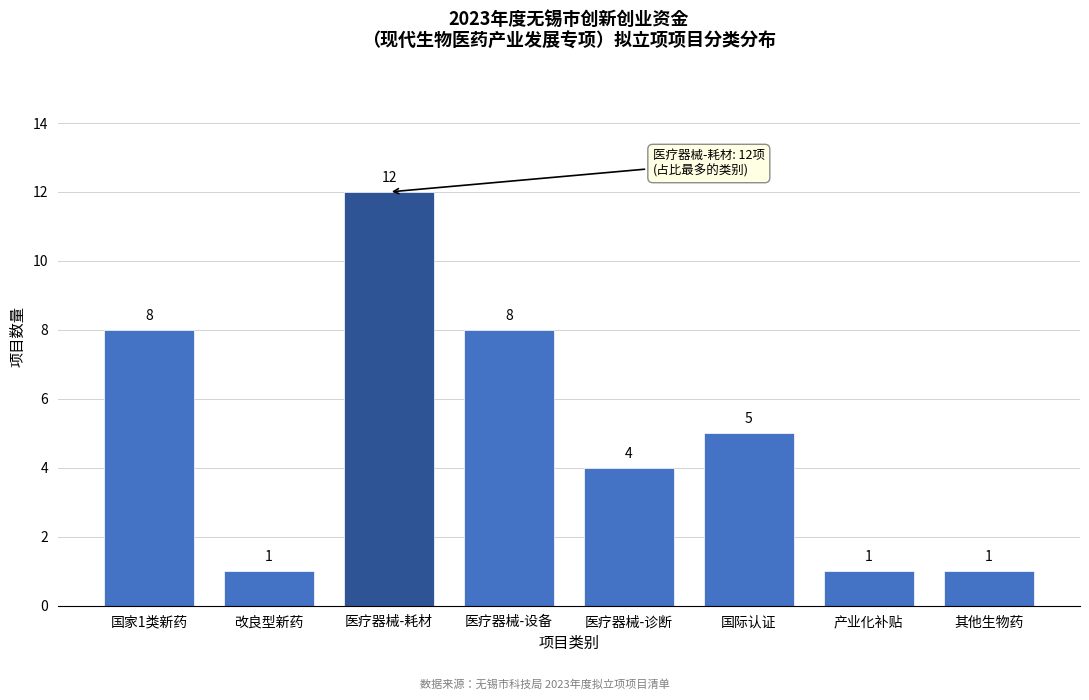

Reading left to right, list all the values displayed in this chart.

8	1	12	8	4	5	1	1